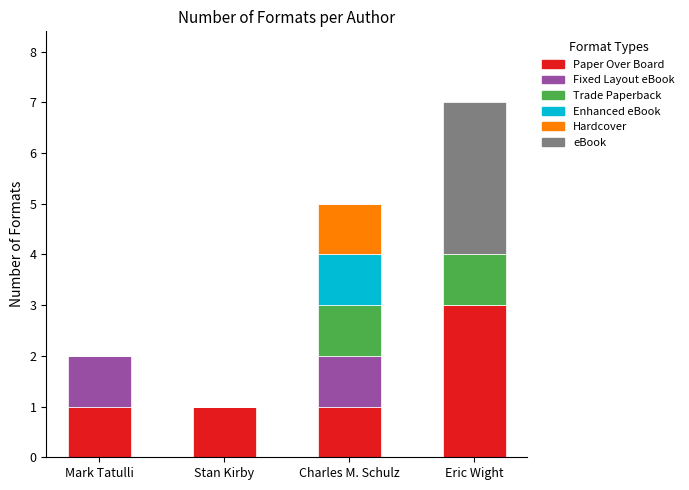

True or false: Paper Over Board has a value of 2 at Stan Kirby.

False